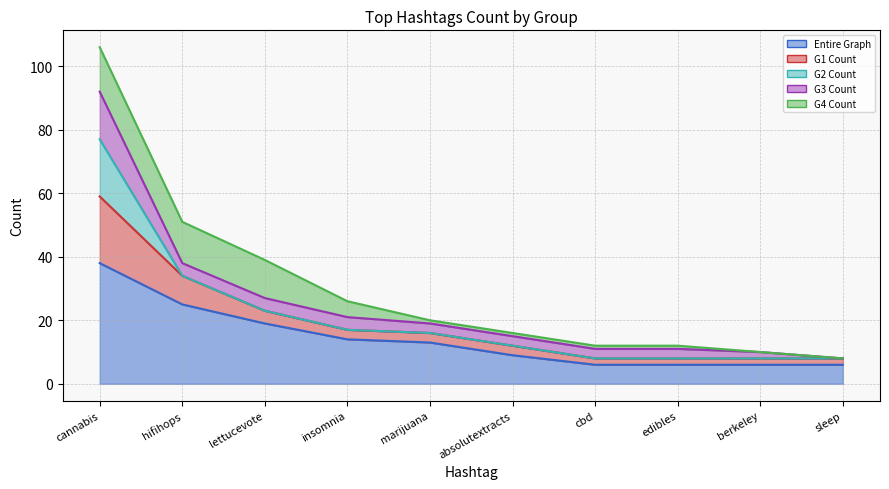

What is the highest value of the G2 Count (line) series?

77